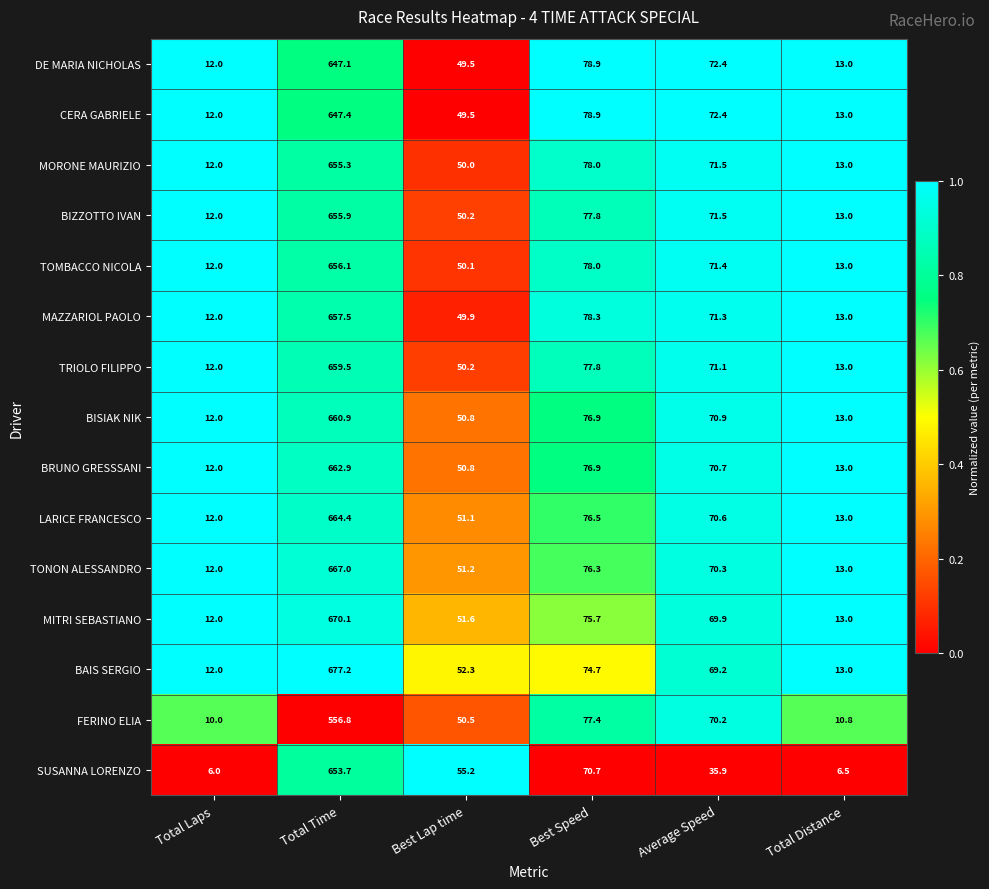

Which series has the largest total across all categories?

BAIS SERGIO